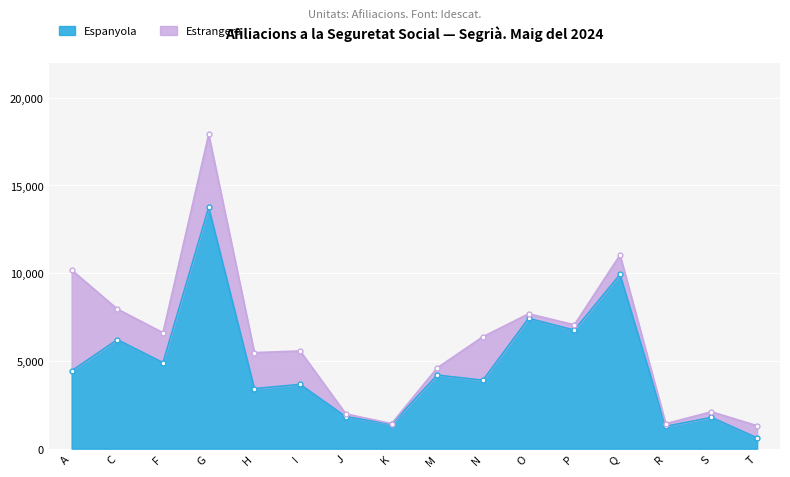

How many points are lower than both their immediate neighbors (excluding endpoints)?

6